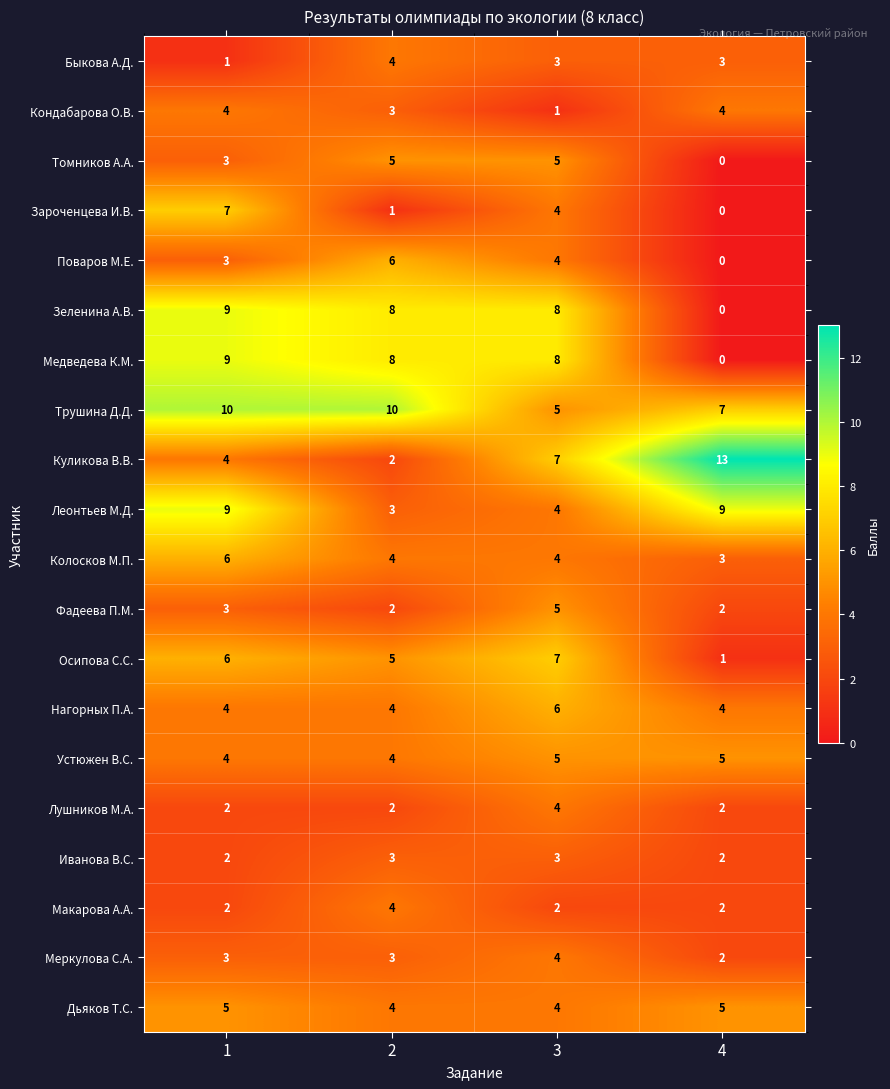

Is it true that Осипова С.С. equals 8 at 2?

False